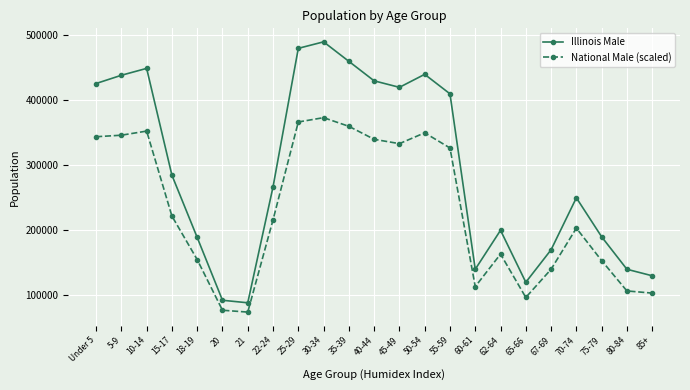

The value of Illinois Male at 21 is 45799.3. True or false?

False